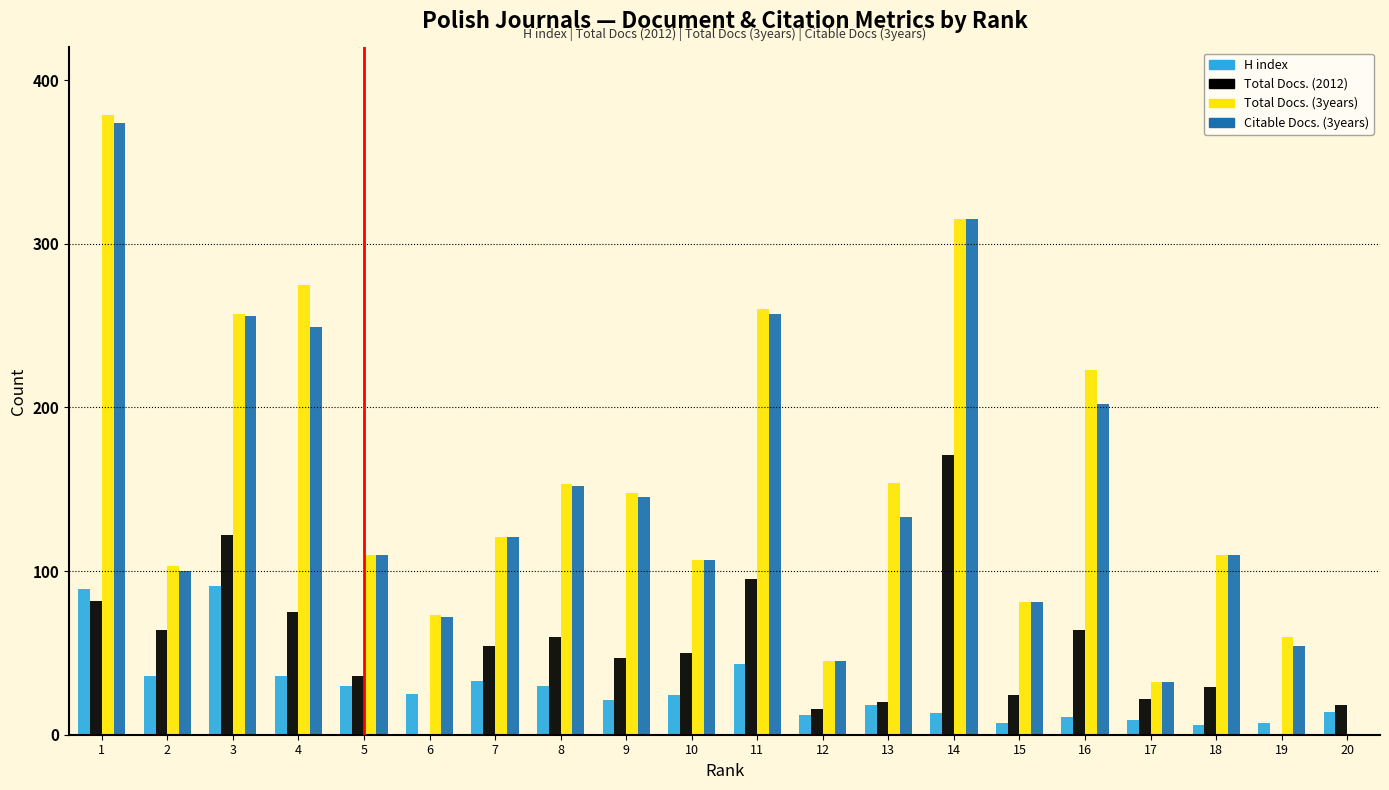

What is the maximum value shown in the chart?

379